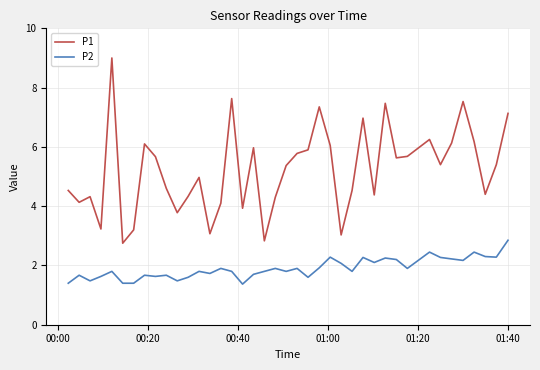

True or false: P1 and P2 intersect in this chart.

False